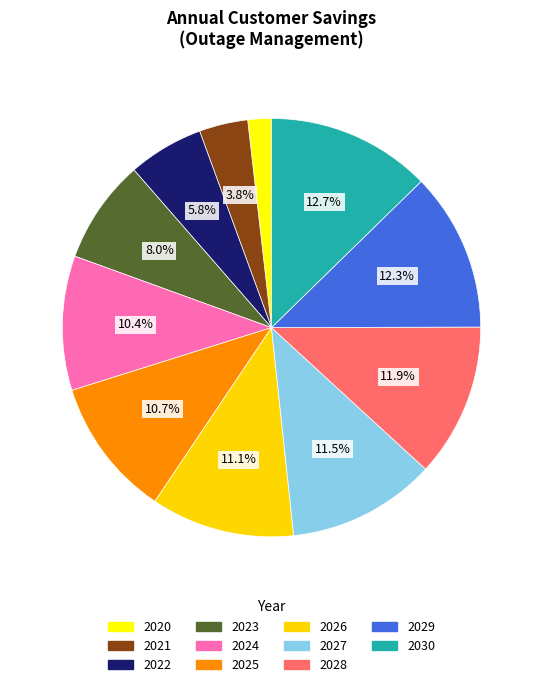

How many segments does this pie chart have?

11